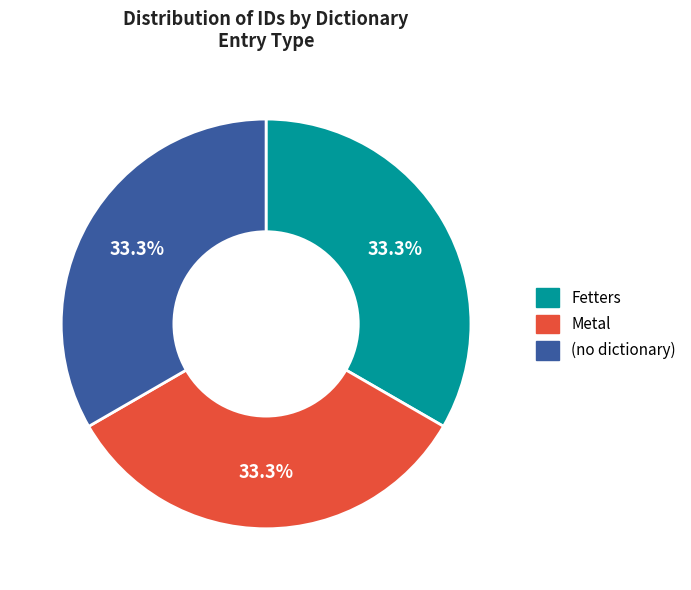

The (no dictionary) slice represents 28% of the pie. True or false?

False